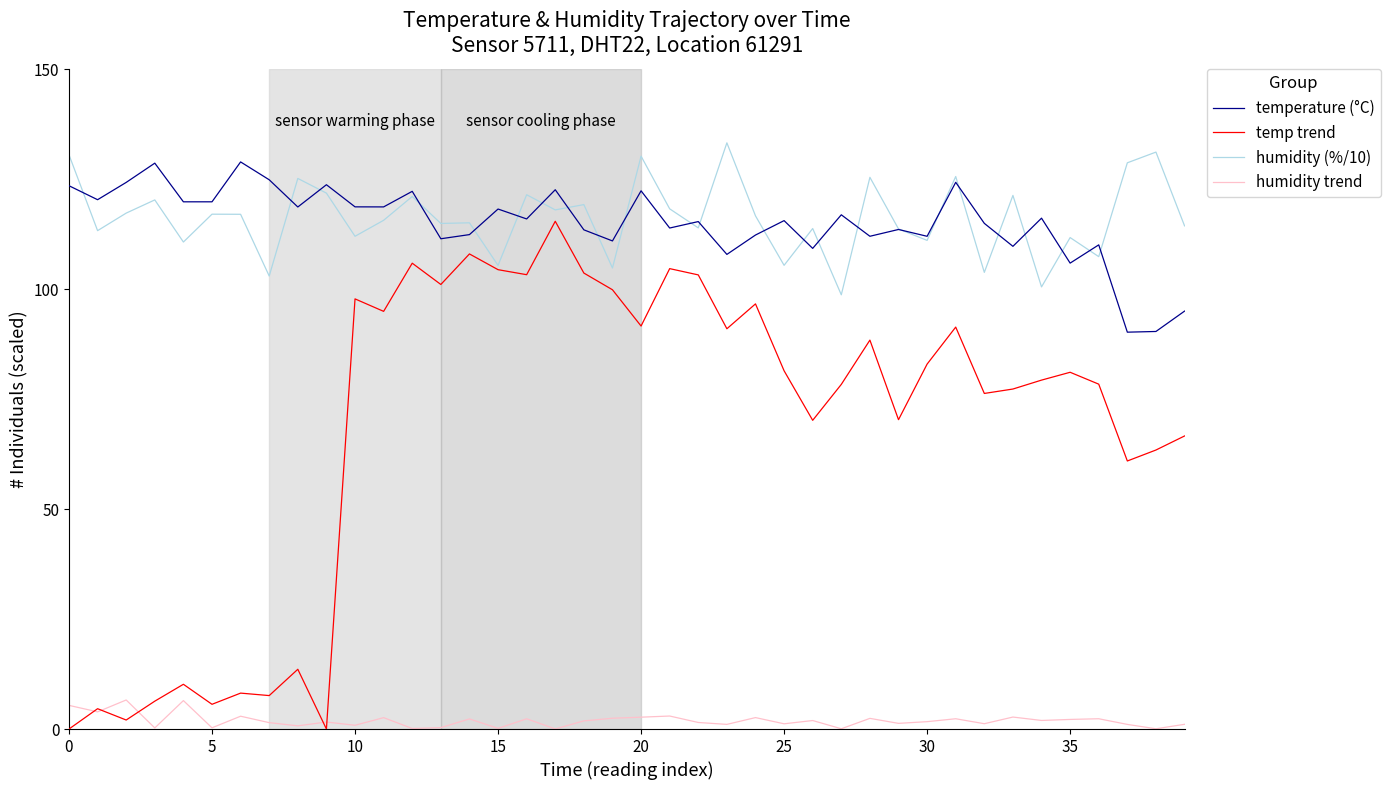

Which series has the largest range (max minus min)?

temp trend